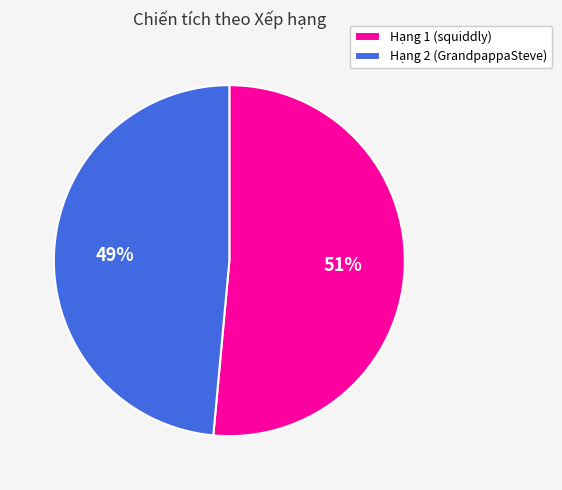

Rank the categories by value from lowest to highest.

Hạng 2 (GrandpappaSteve), Hạng 1 (squiddly)